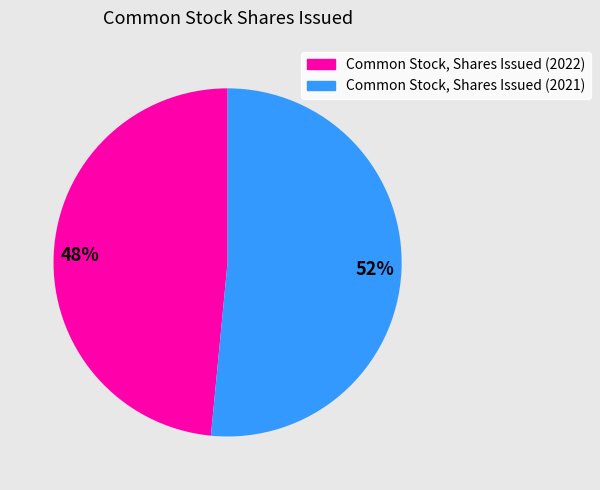

Combined, do Common Stock, Shares Issued (2021) and Common Stock, Shares Issued (2022) account for over 50%?

Yes